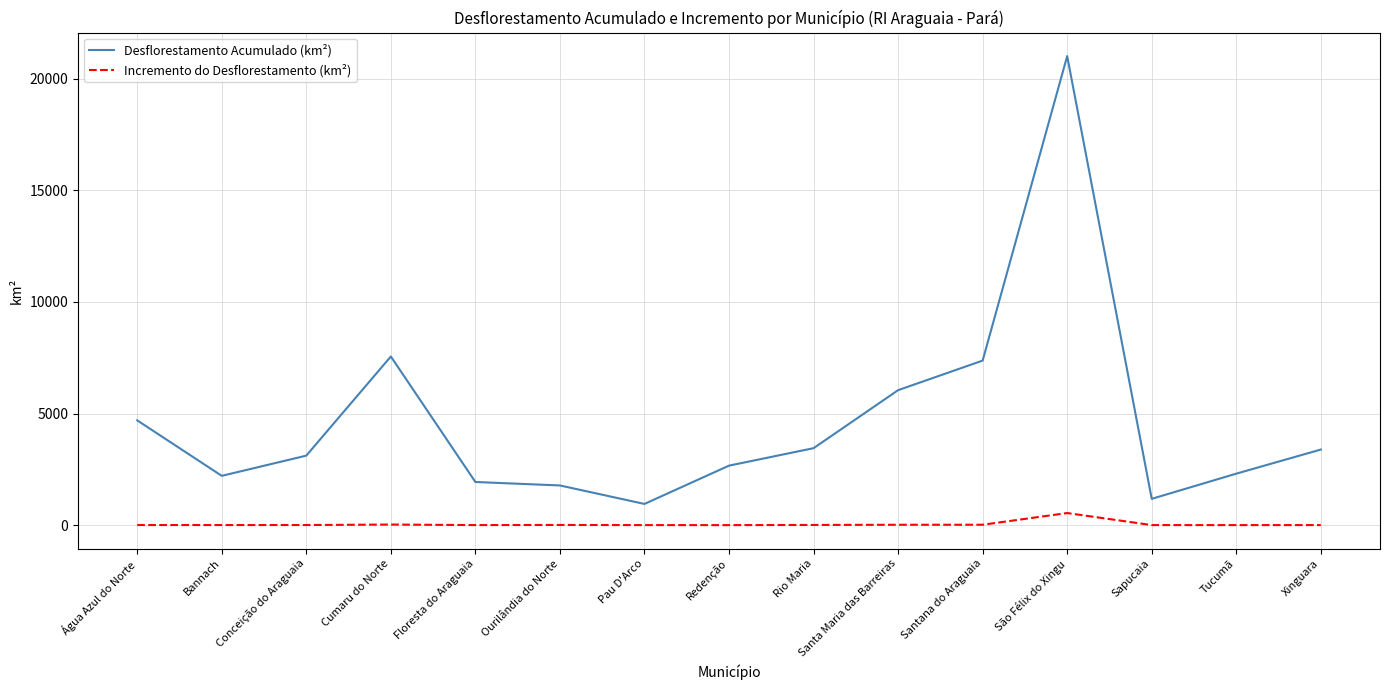

What is the difference between the second highest and second lowest values in the Desflorestamento Acumulado (km²) series?

6376.6